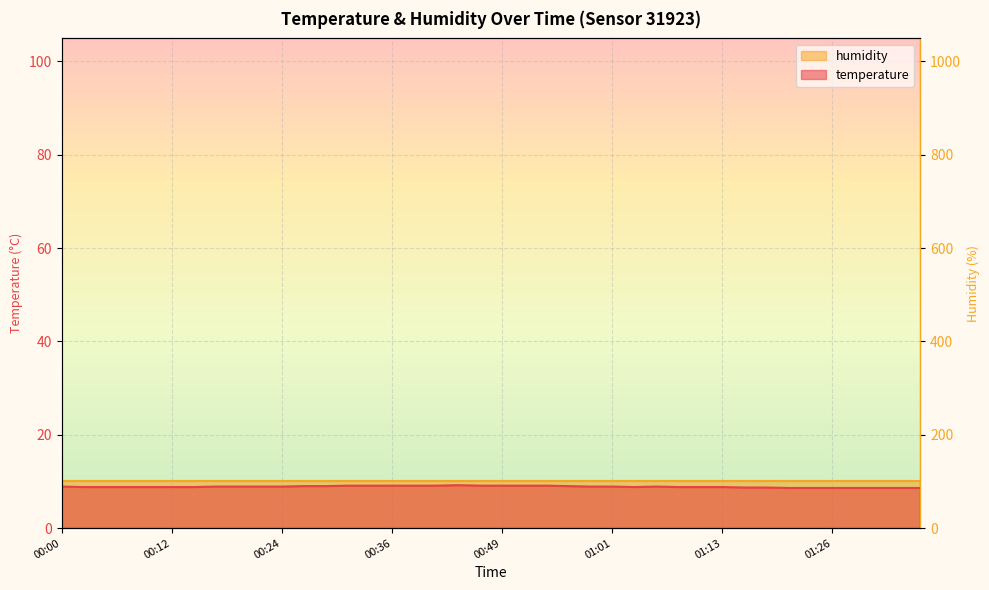

Read the value at 00:10.

8.8